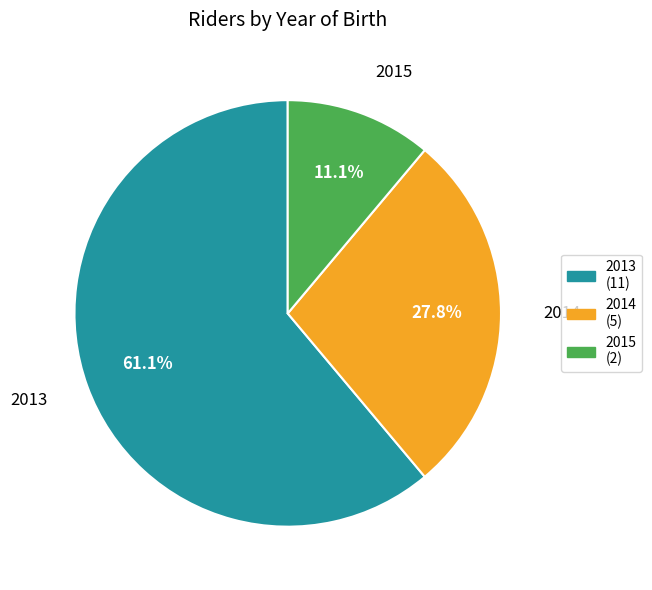

What percentage is the 2013 slice, to the nearest percent?

61%